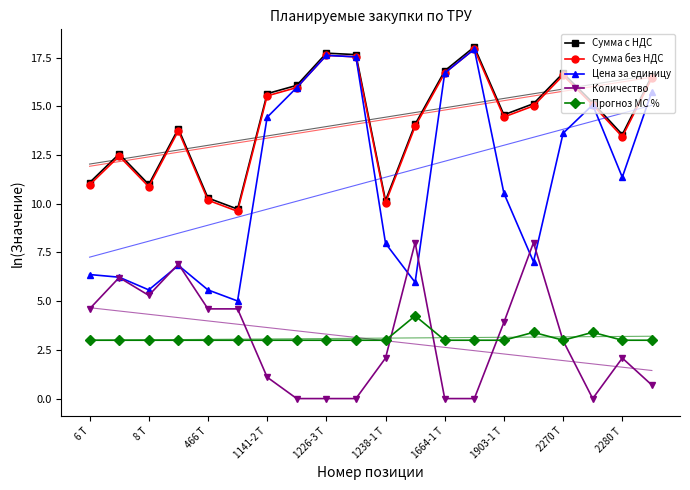

Where is the first local minimum for Цена за единицу?

8 Т